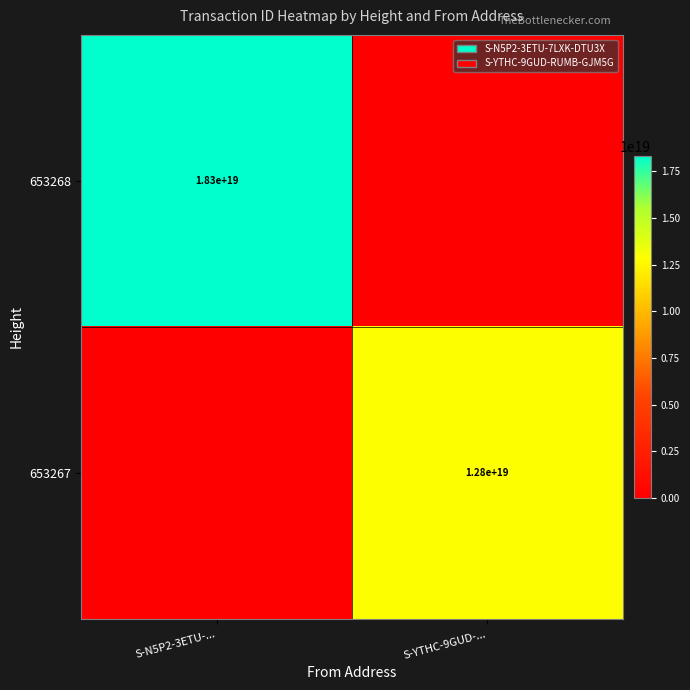

The value of 653267 at S-YTHC-9GUD-... is 6125065248413144064. True or false?

False